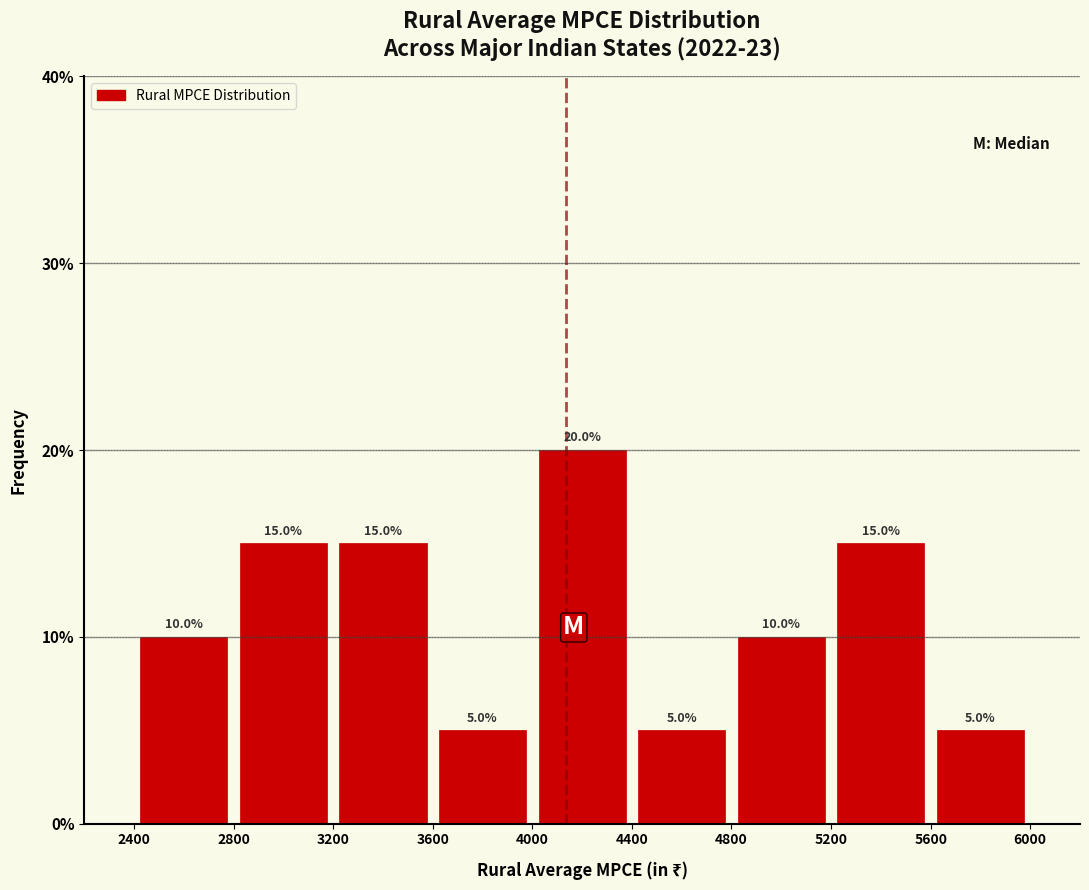

How tall is the bar that spans 2400 to 2800 on the x-axis?

10.0